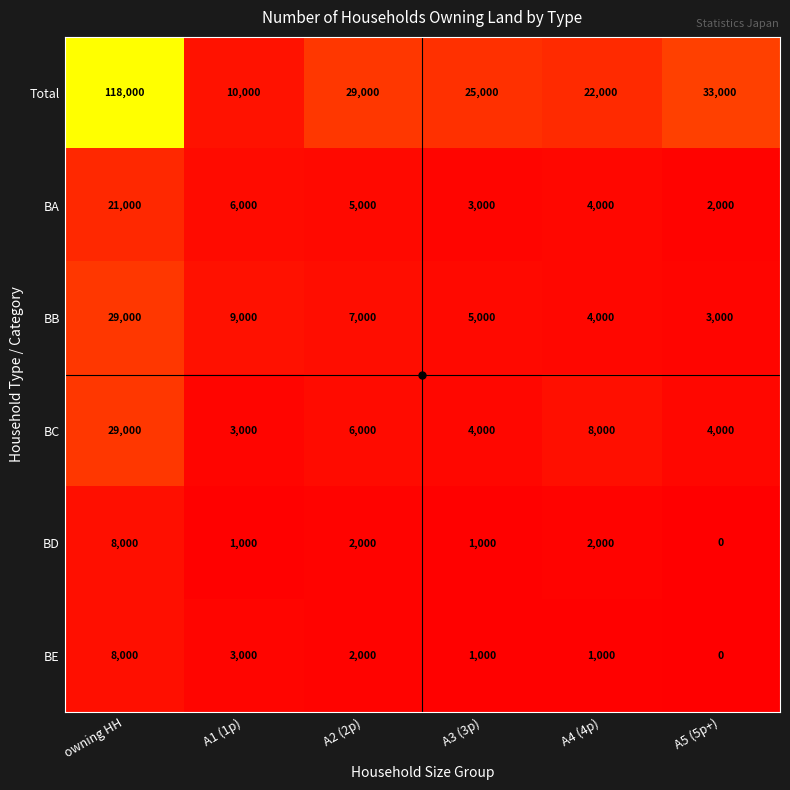

Read the BB value at A5 (5p+).

3000